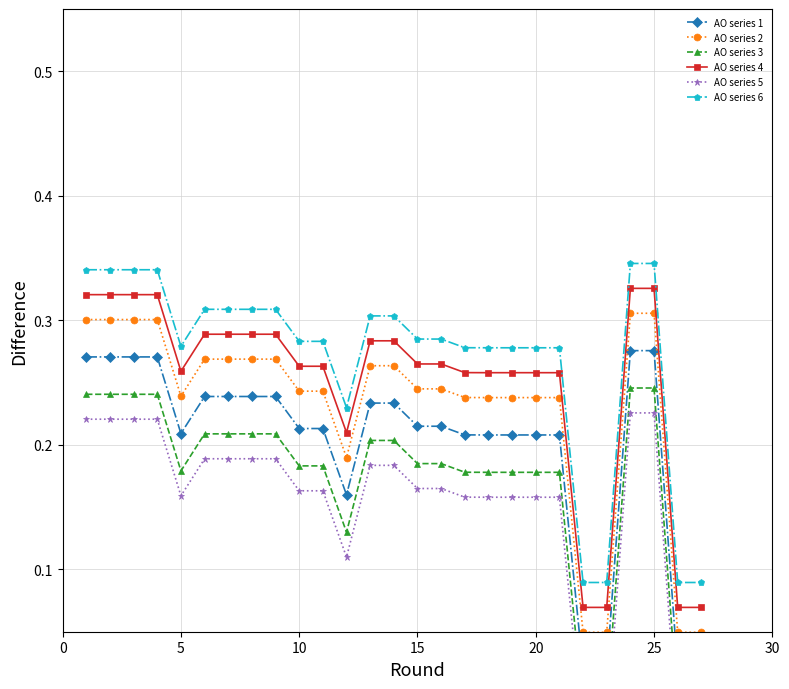

True or false: AO series 6 has a value of 0.4 at 10.

False